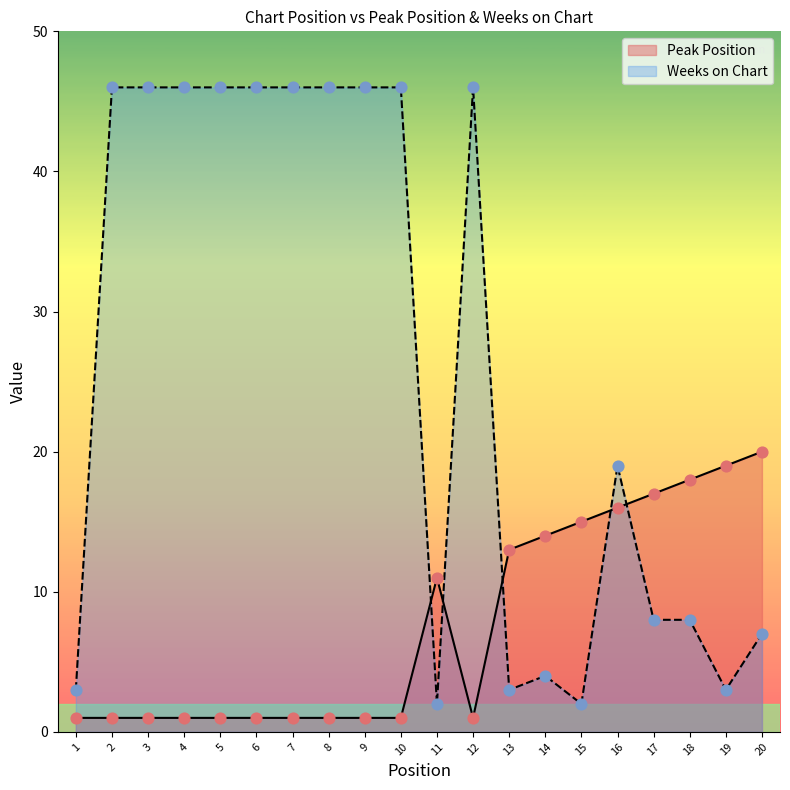

At which category is the sum across all series the highest?

2